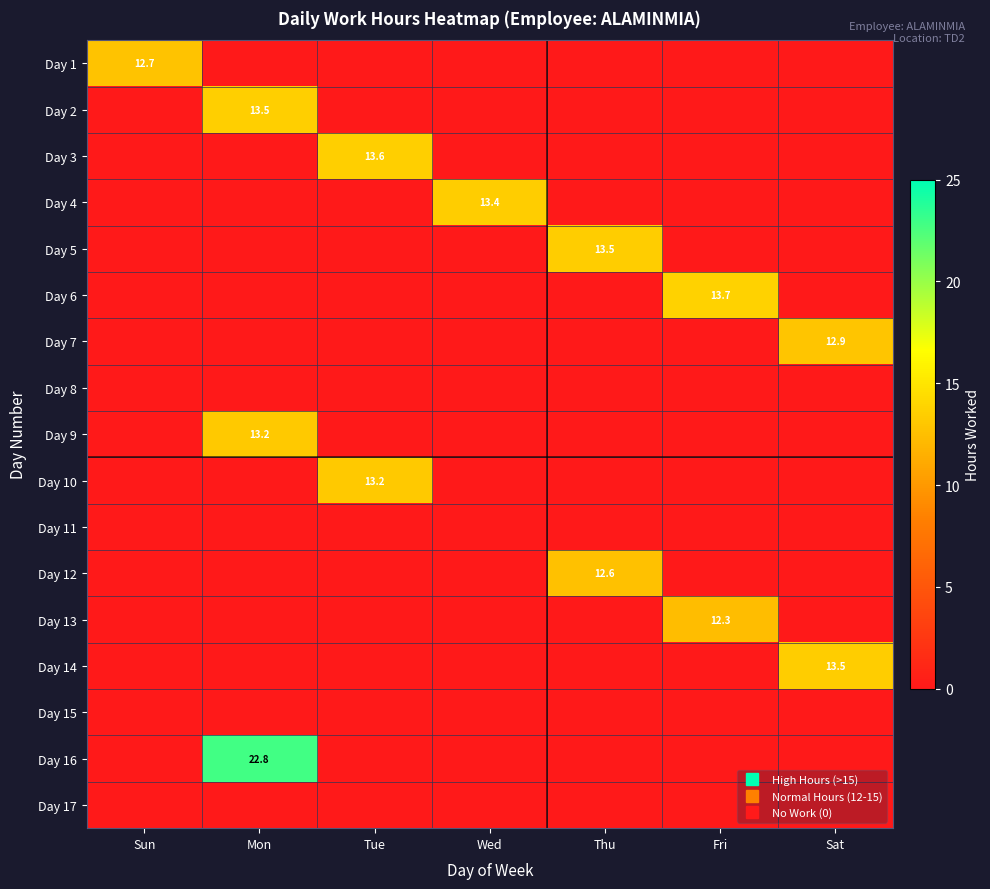

Rank the series at Sun from highest to lowest value.

Day 1, Day 2, Day 3, Day 4, Day 5, Day 6, Day 7, Day 8, Day 9, Day 10, Day 11, Day 12, Day 13, Day 14, Day 15, Day 16, Day 17